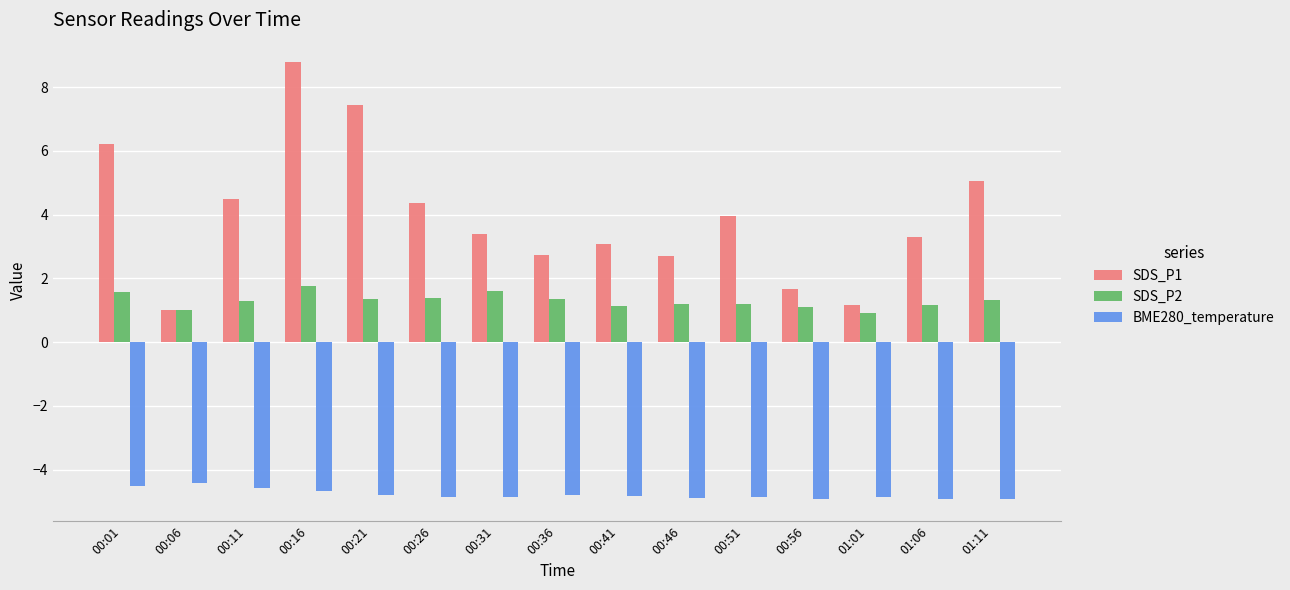

Which series has the largest total across all categories?

SDS_P1